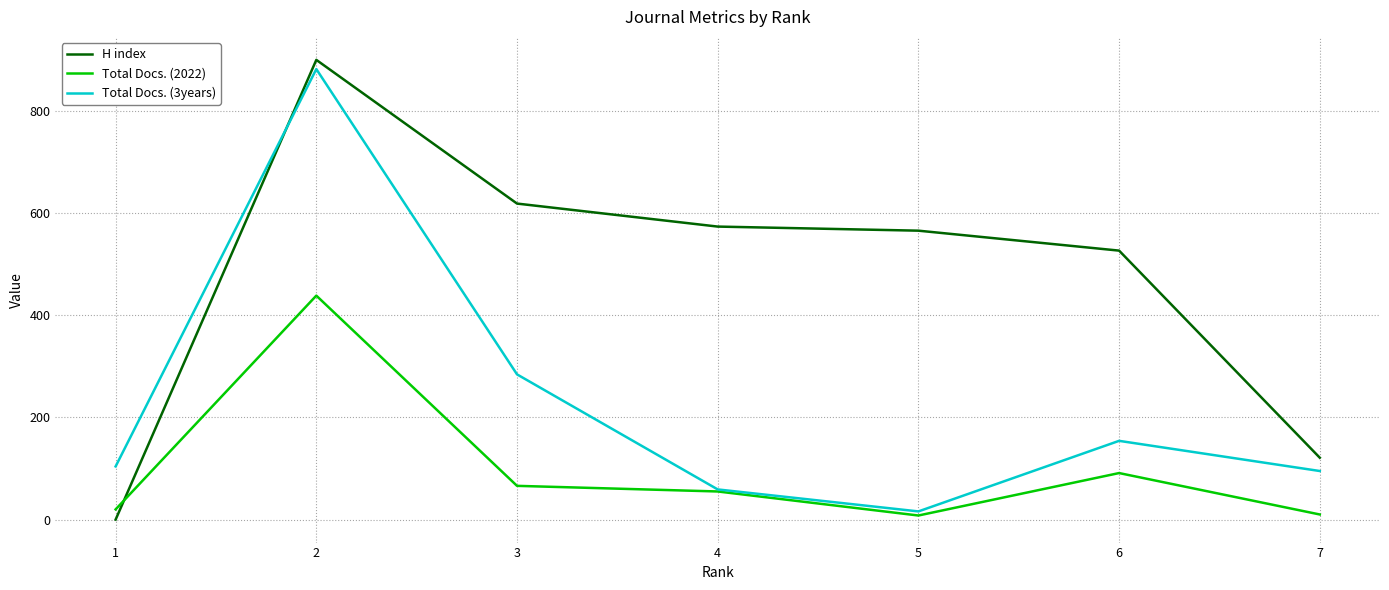

Between 5 and 3, which series saw the biggest shift?

Total Docs. (3years)